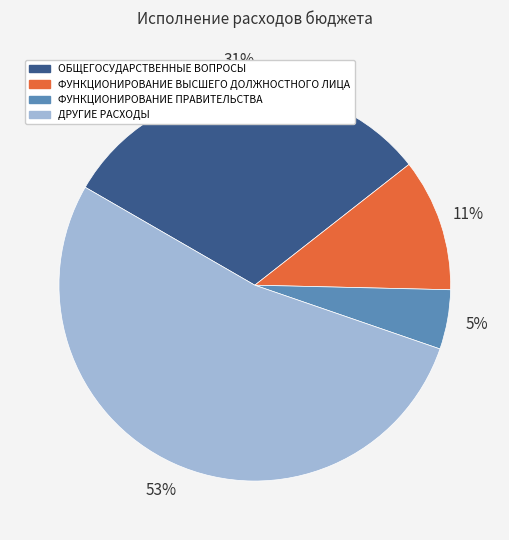

Rank the categories by value from highest to lowest.

ДРУГИЕ РАСХОДЫ, ОБЩЕГОСУДАРСТВЕННЫЕ ВОПРОСЫ, ФУНКЦИОНИРОВАНИЕ ВЫСШЕГО ДОЛЖНОСТНОГО ЛИЦА, ФУНКЦИОНИРОВАНИЕ ПРАВИТЕЛЬСТВА